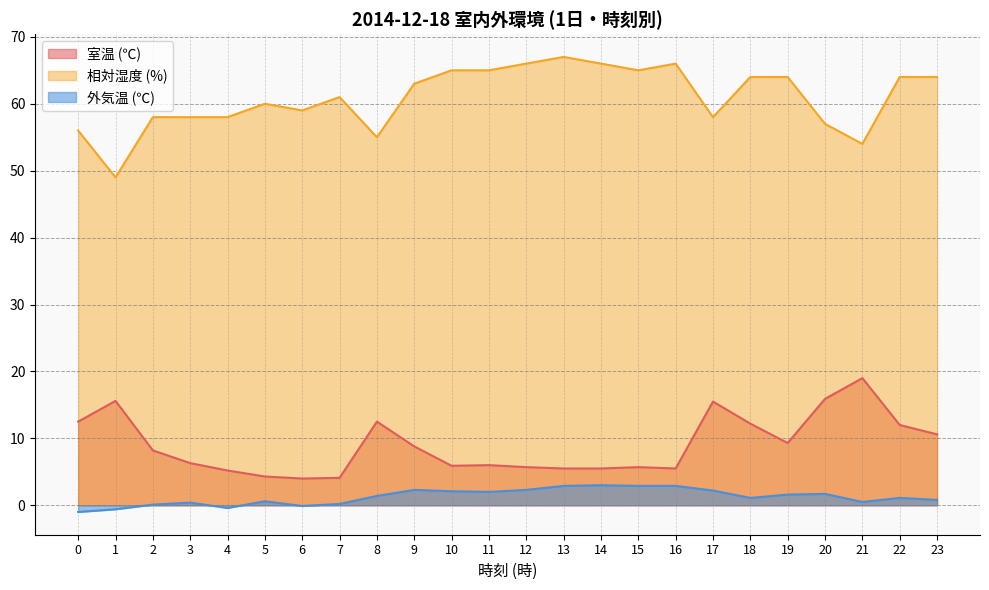

Which series changed the most between 15 and 22?

室温 (℃)